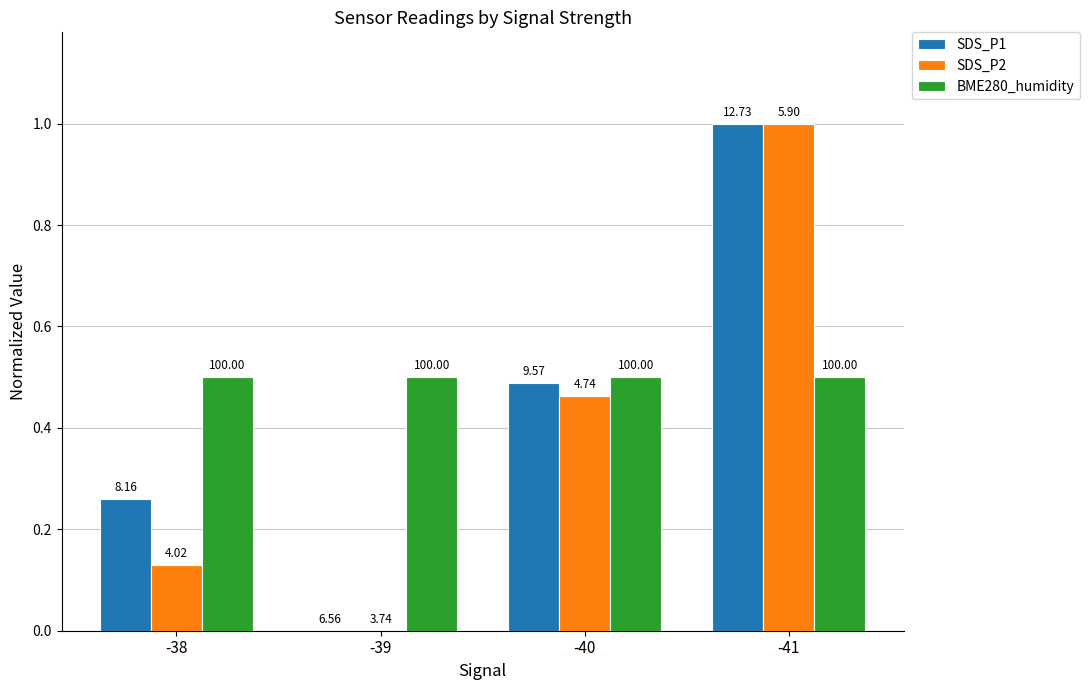

Are the bars grouped side by side (vs. stacked)?

Yes